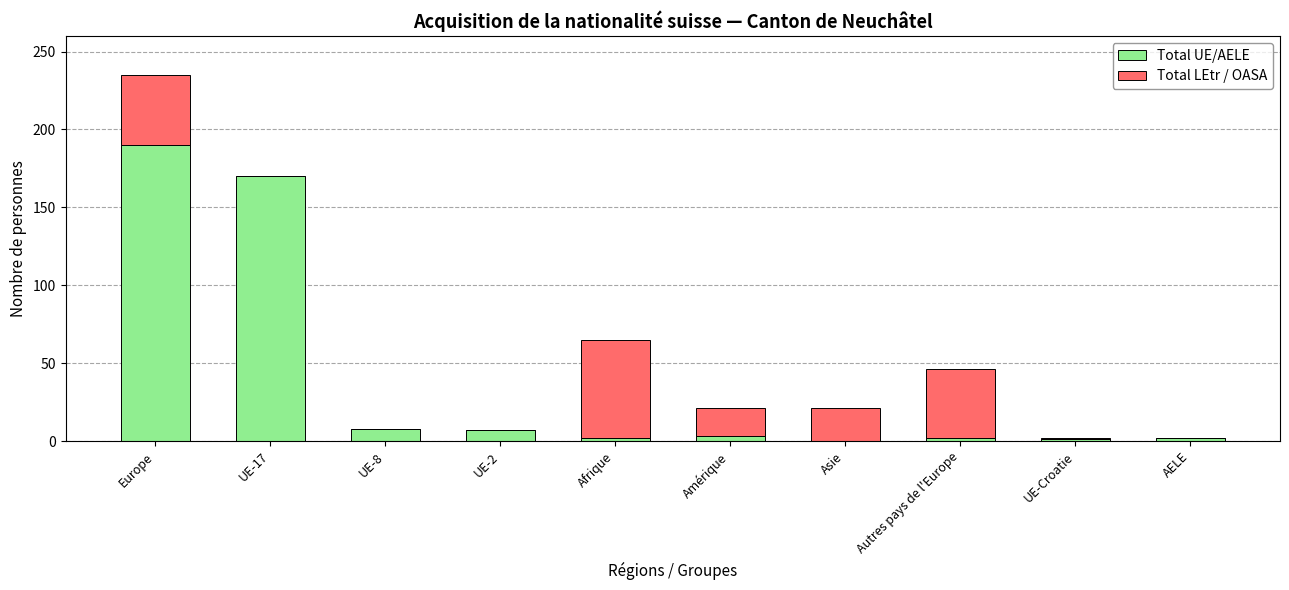

What is the total value across all series at UE-17?

170